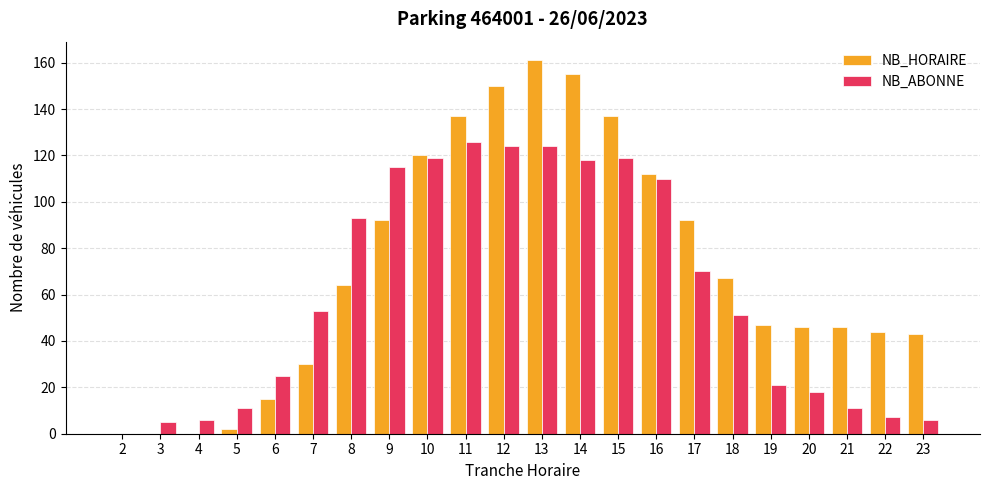

How many groups of bars are there?

22